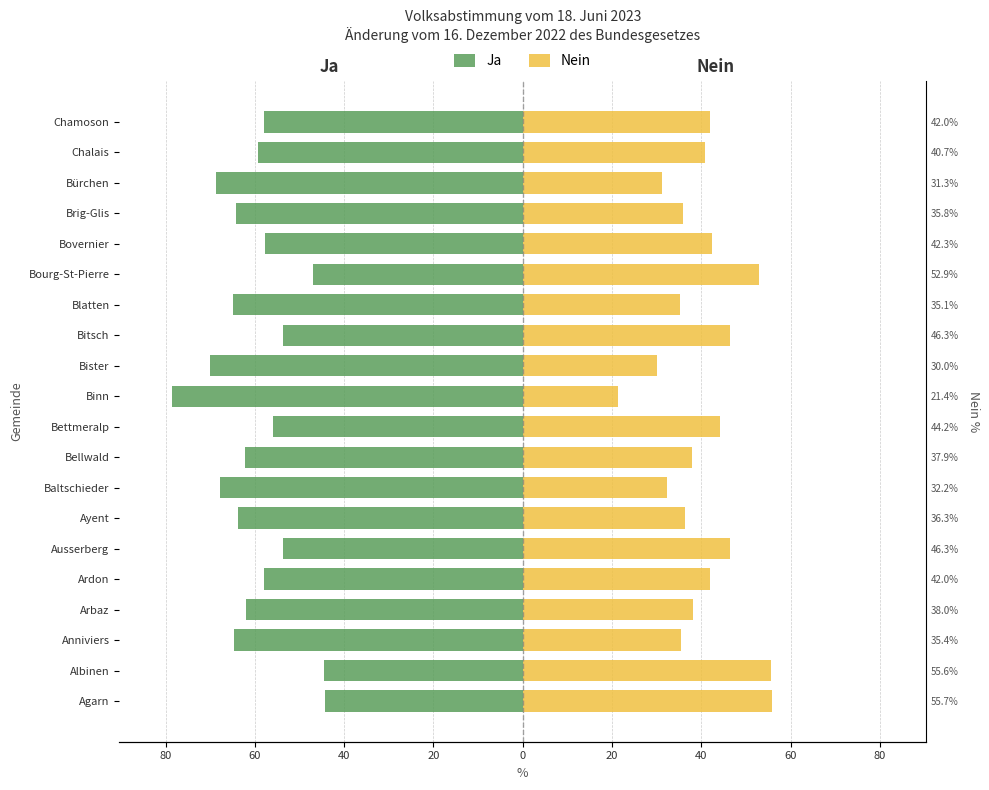

The value of Ja at Bettmeralp is -37.3. True or false?

False